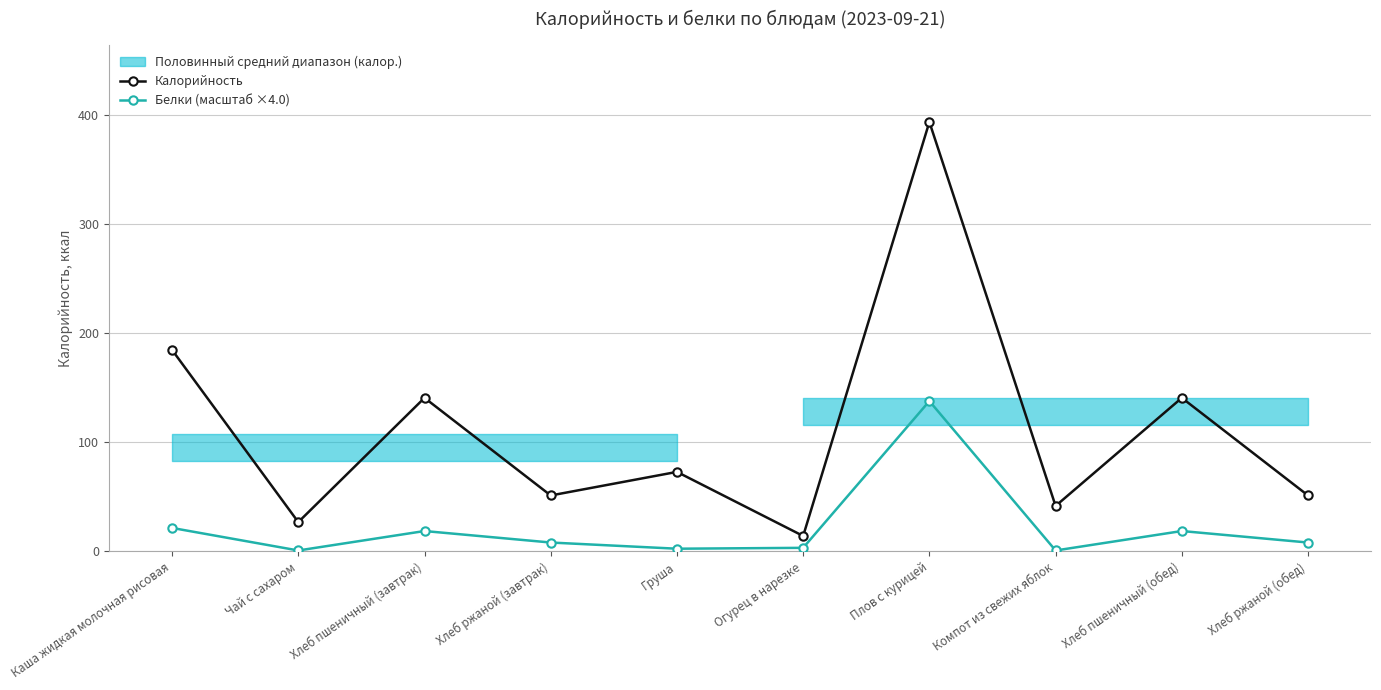

The Калорийность series shows 14.1 at Огурец в нарезке. True or false?

True